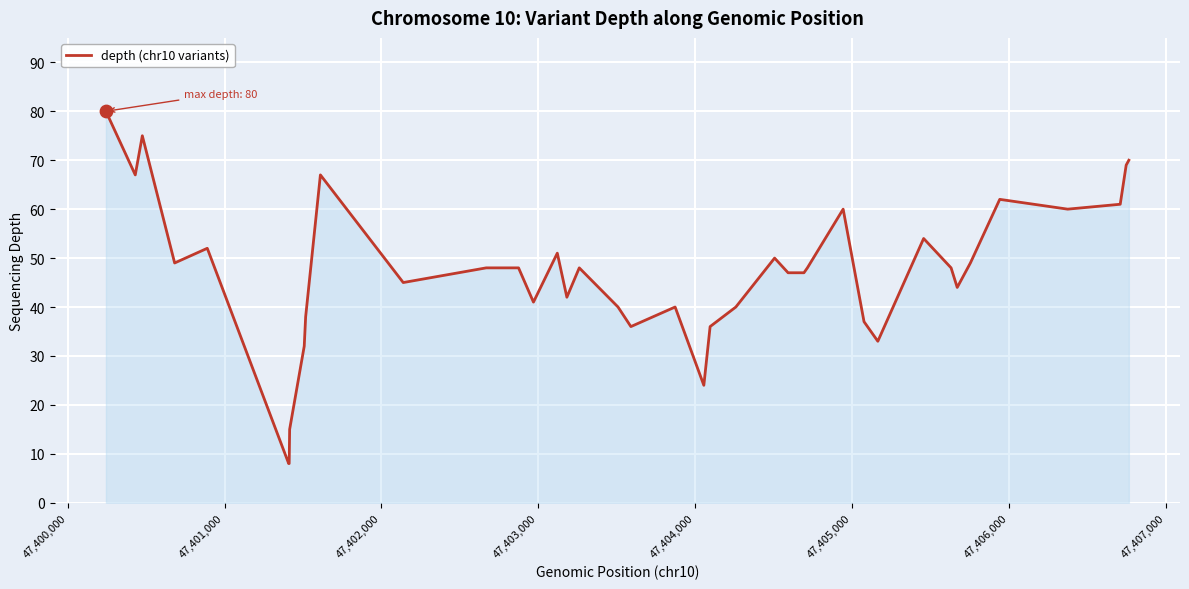

What is the smallest value displayed?

8